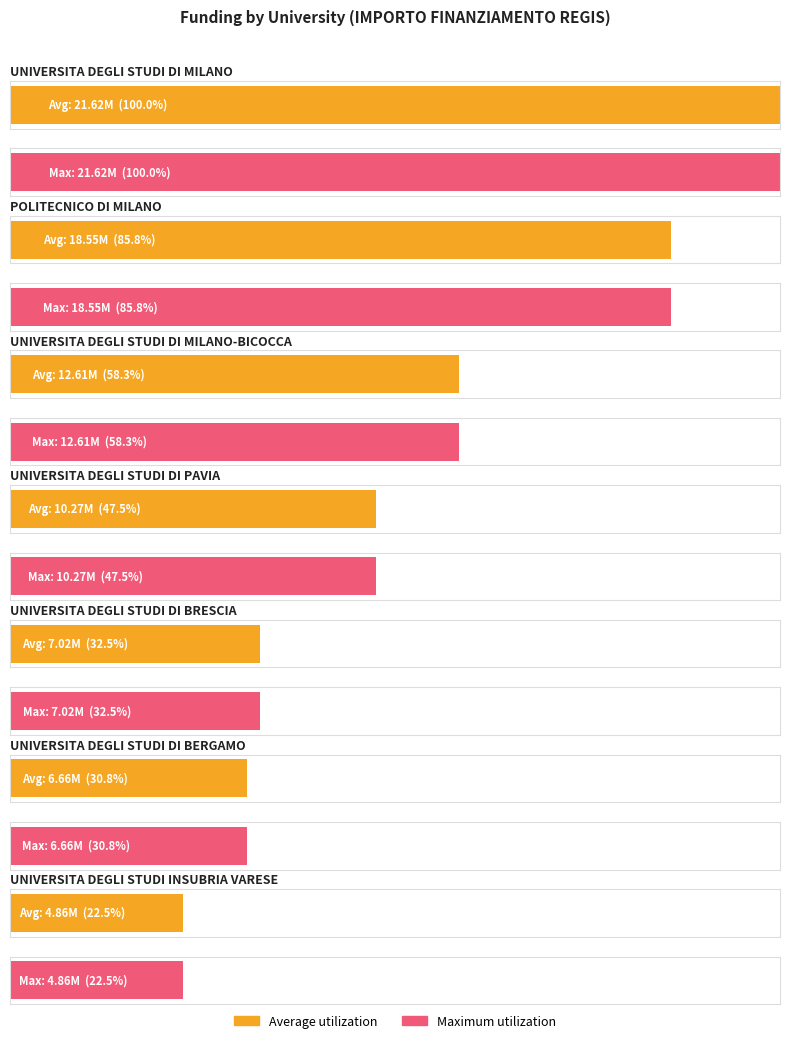

Reading right to left, what are all the values shown in this chart?

Average utilization: 4863405	6664665	7024917	10267188	12608826	18552987	21615132
Maximum utilization: 4863405	6664665	7024917	10267188	12608826	18552987	21615132